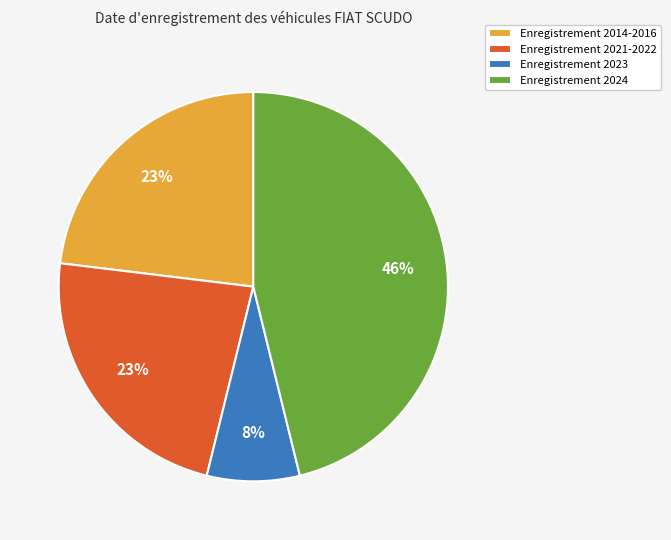

To the nearest percent, what is the combined percentage of Enregistrement 2023 and Enregistrement 2021-2022?

31%